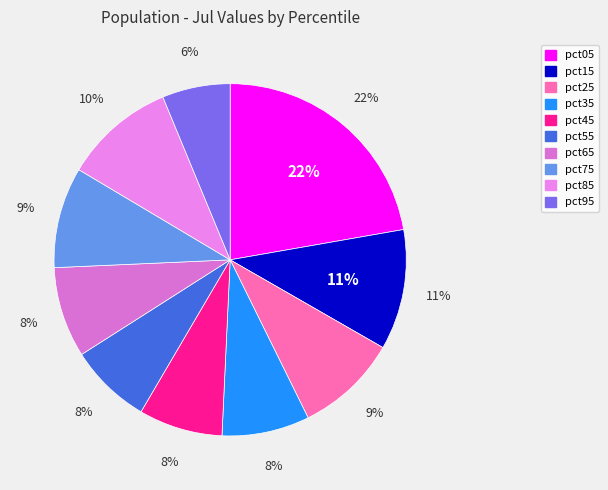

Is it true that pct55 is 8% of the pie?

True